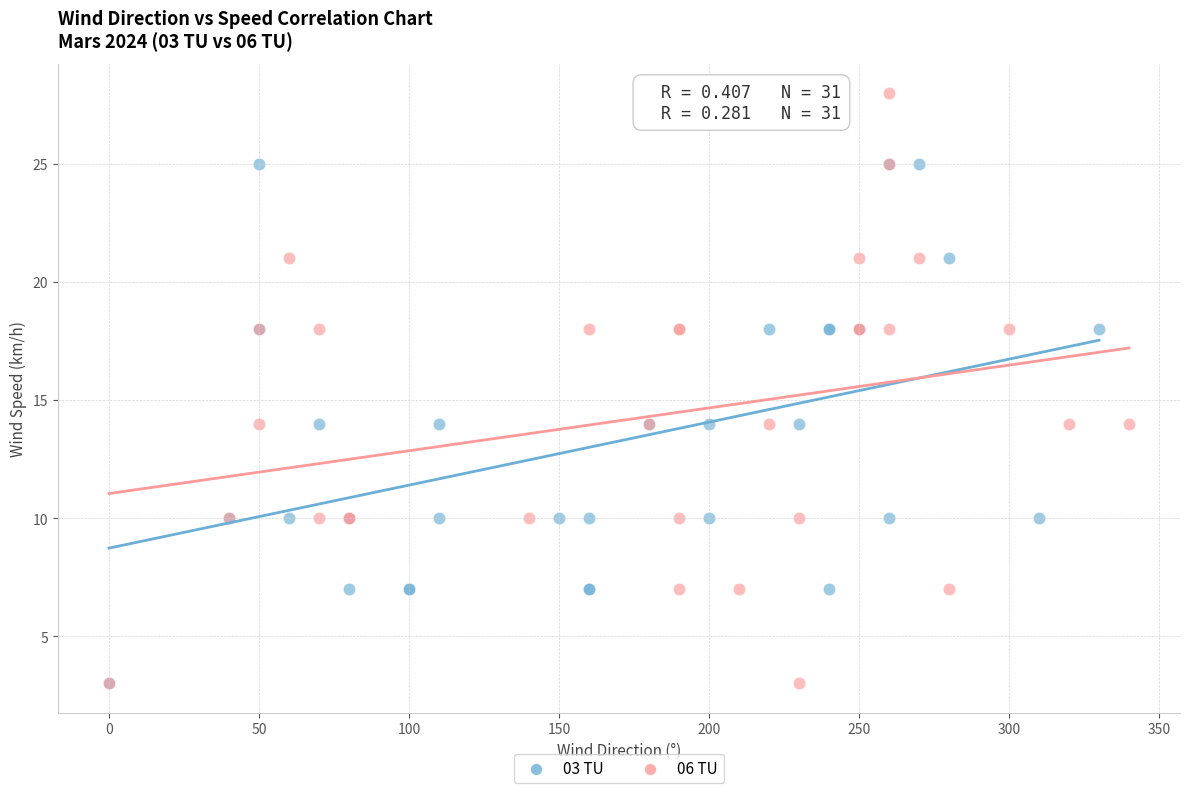

Which series reaches the maximum Y coordinate?

06 TU